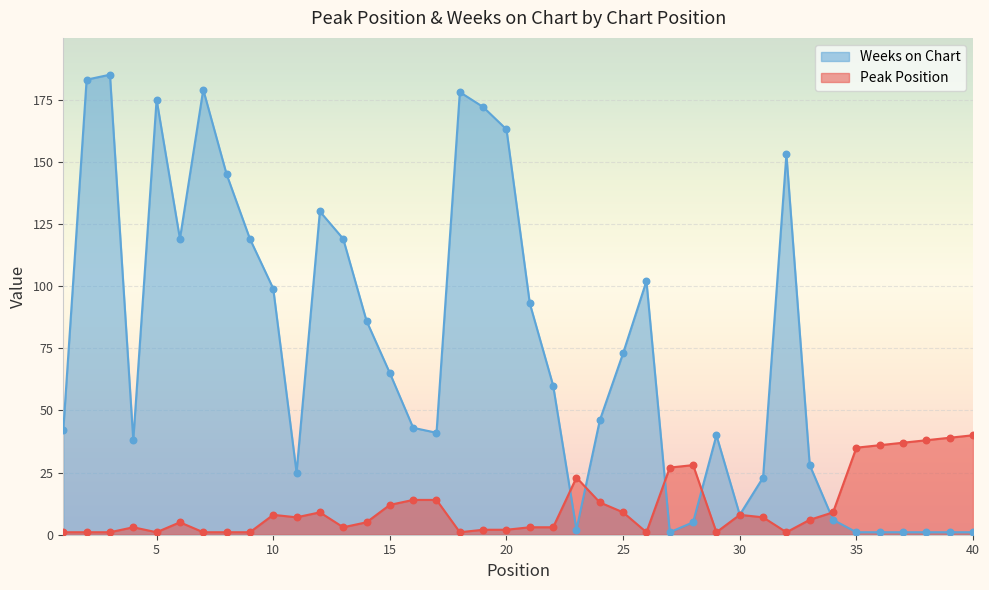

Is the value of Weeks on Chart at 19 greater than the value of Peak Position at 8?

Yes